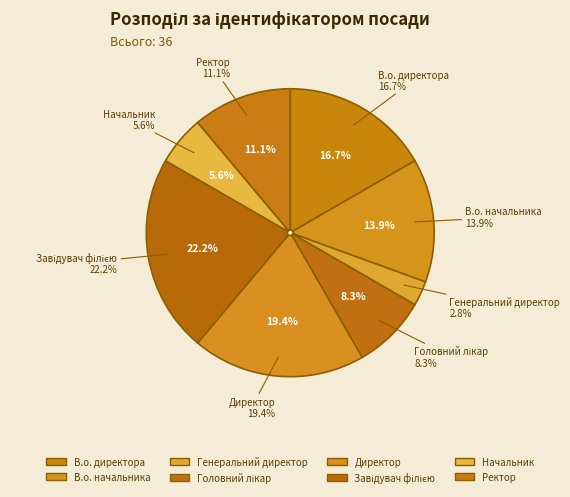

Rank the categories by value from lowest to highest.

Генеральний директор, Начальник, Головний лікар, Ректор, В.о. начальника, В.о. директора, Директор, Завідувач філією